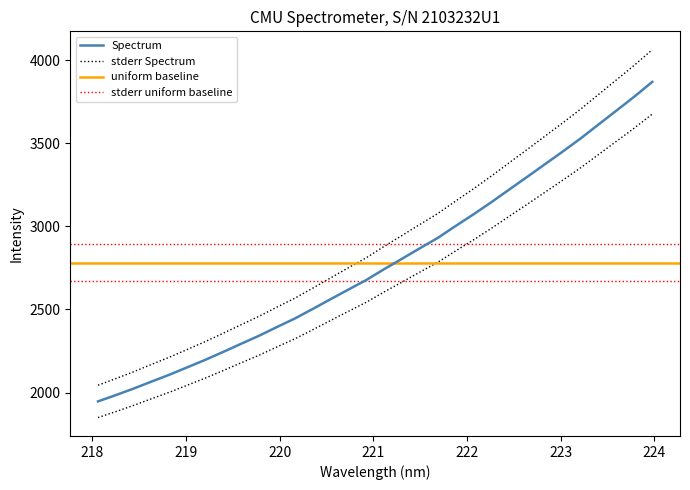

Reading left to right, transcribe all the data shown in this chart.

1946.7	1984.7	2024.2	2066.4	2107.7	2152.3	2197.1	2244.7	2293.6	2341.9	2394.3	2445.6	2503.0	2561.9	2620.1	2677.5	2743.0	2805.4	2868.8	2931.0	3002.9	3073.1	3146.2	3222.4	3298.1	3374.8	3451.4	3530.1	3614.0	3697.3	3781.2	3869.5